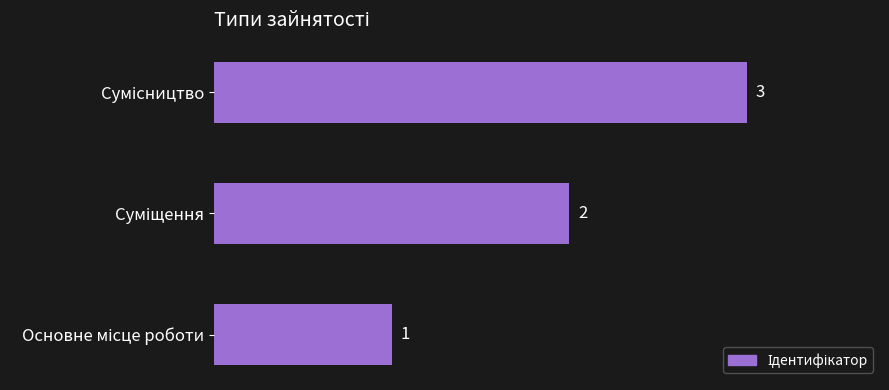

What is the greatest value displayed?

3